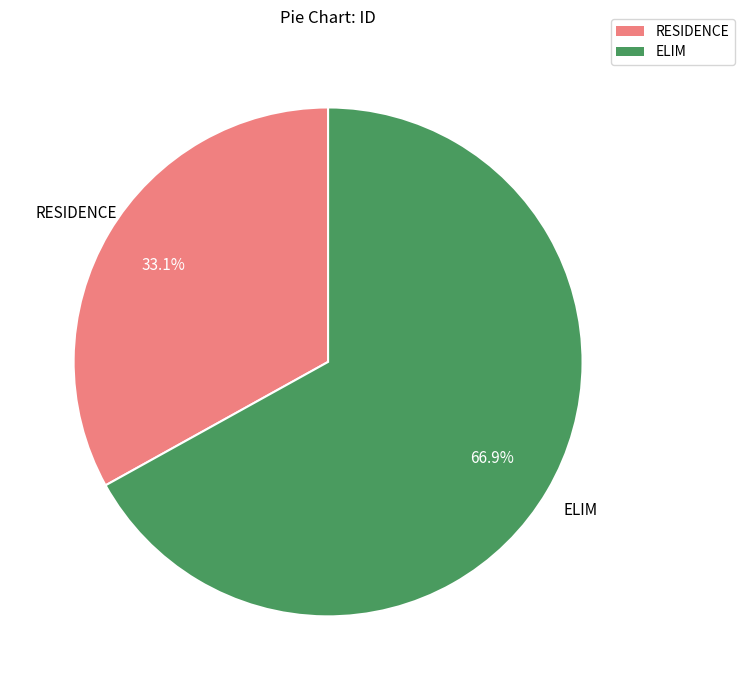

Does RESIDENCE account for over 50% of the chart?

No